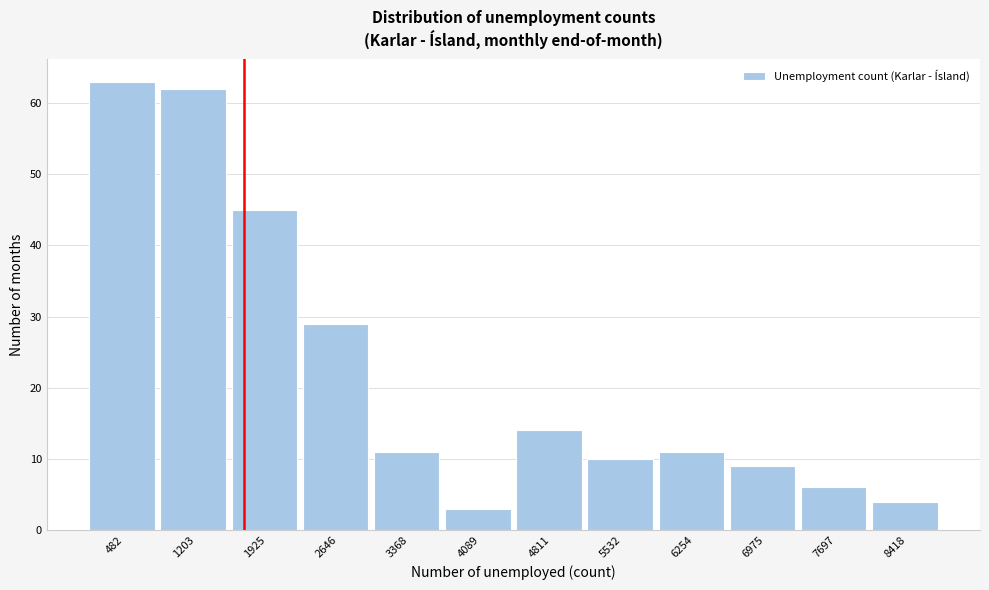

Reading left to right, transcribe all the data shown in this chart.

482=63	1203=62	1925=45	2646=29	3368=11	4089=3	4811=14	5532=10	6254=11	6975=9	7697=6	8418=4